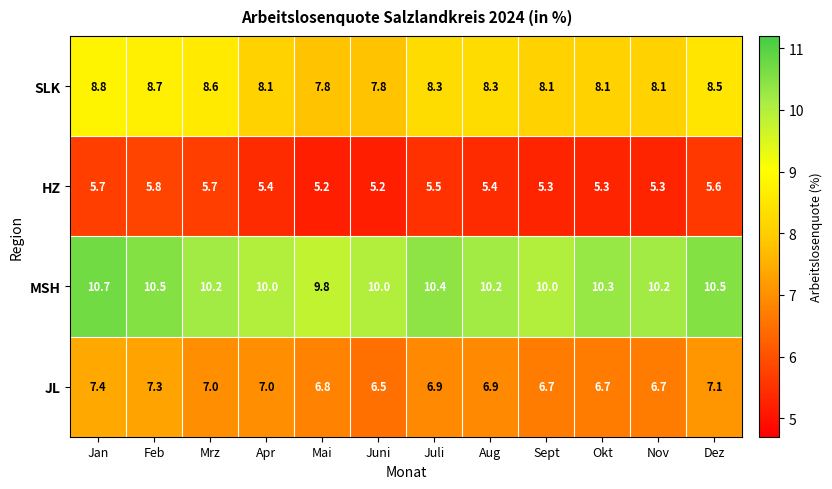

What is the minimum value for MSH?

9.8